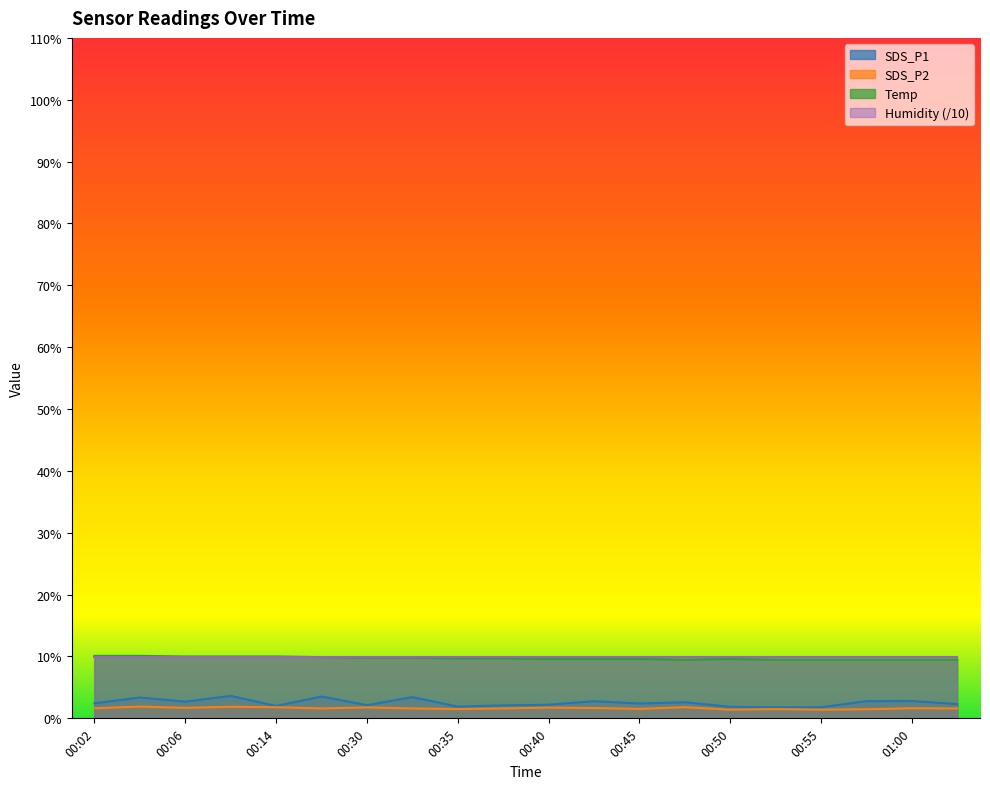

True or false: Humidity (/10) and SDS_P1 intersect in this chart.

False